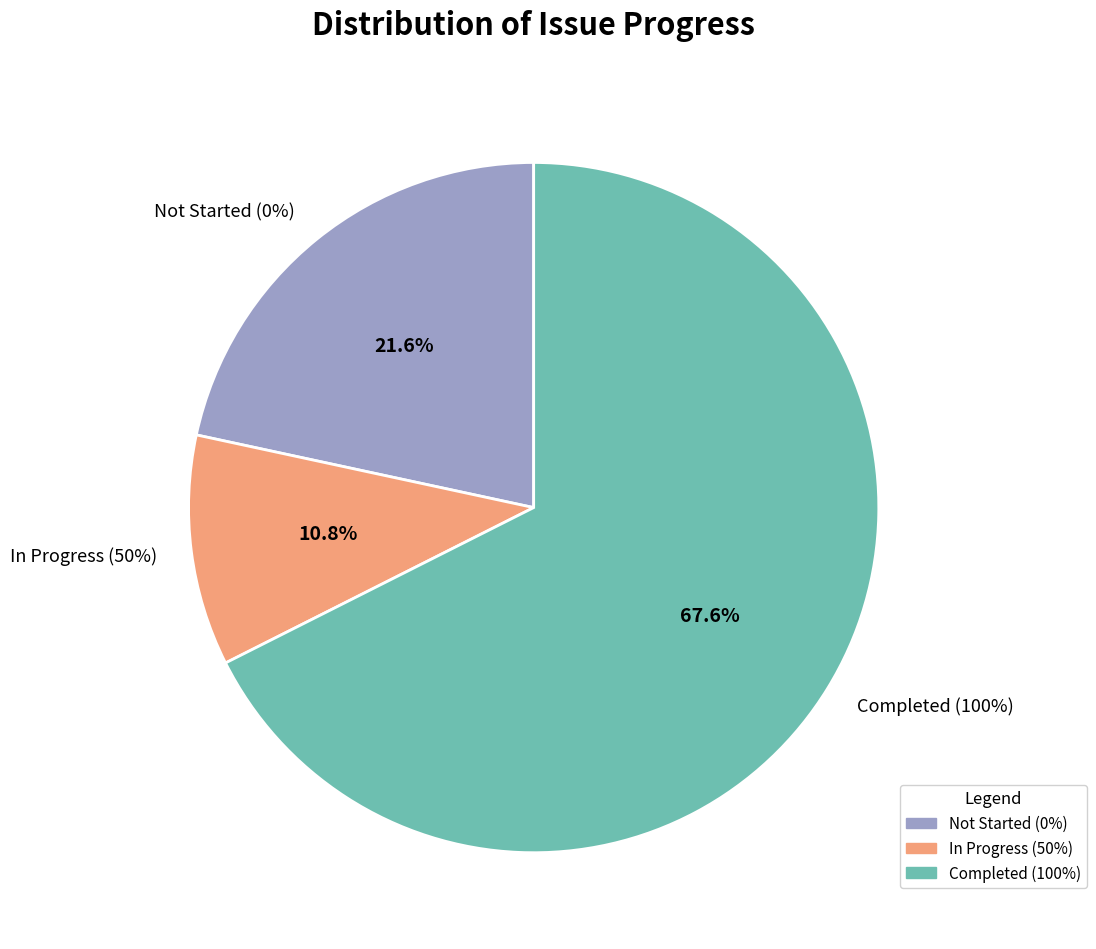

Does 100 represent more than half of the total?

Yes